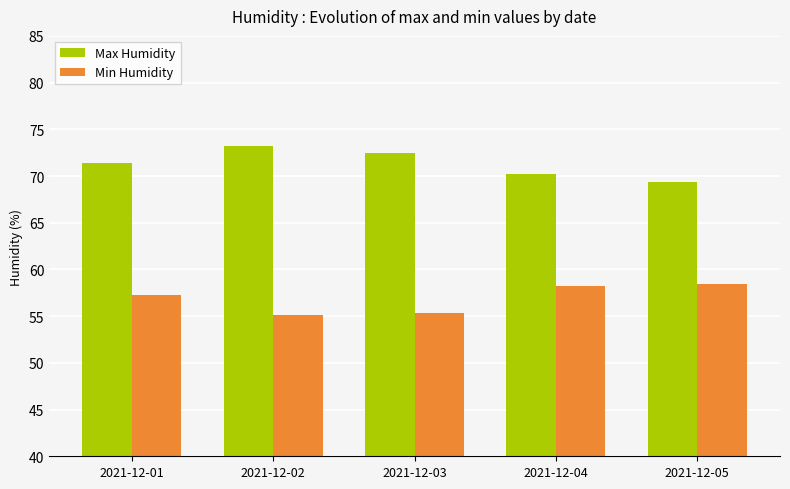

Is the value of Min Humidity at 2021-12-03 greater than the value of Max Humidity at 2021-12-03?

No